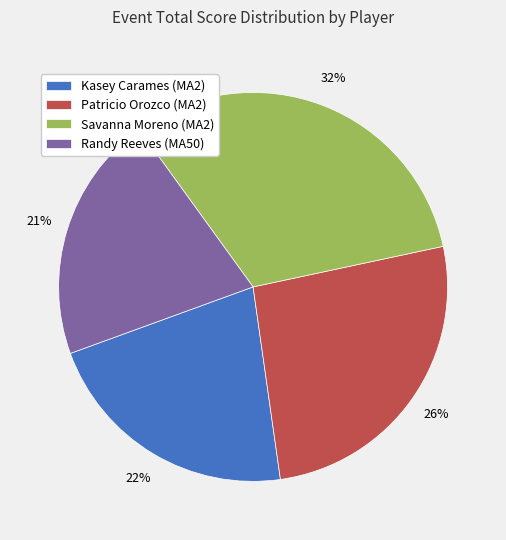

Is there any slice that represents more than half of the pie?

No